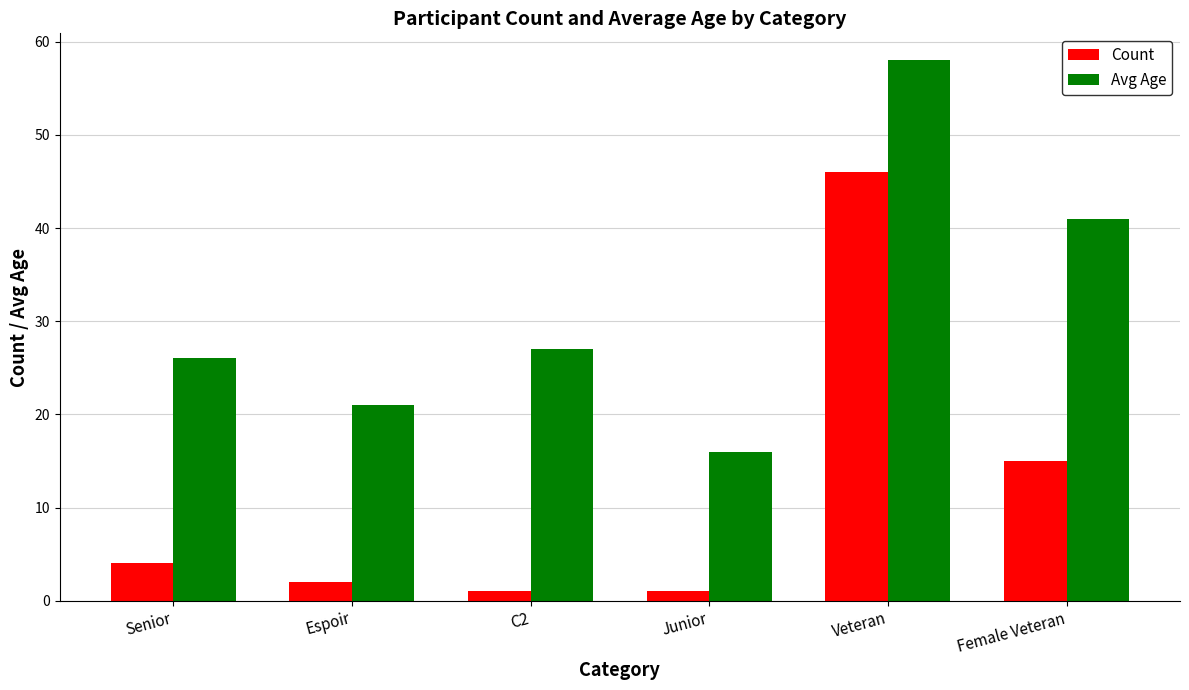

The Avg Age series shows 18 at C2. True or false?

False